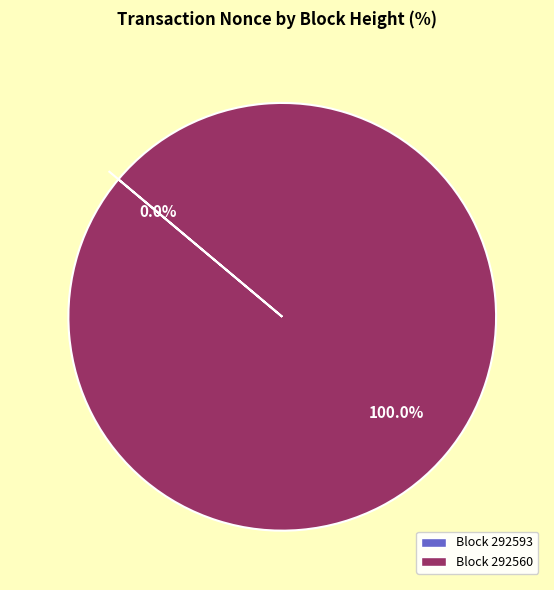

Combined, what portion of the pie is 292560 and 292593?

100.0%